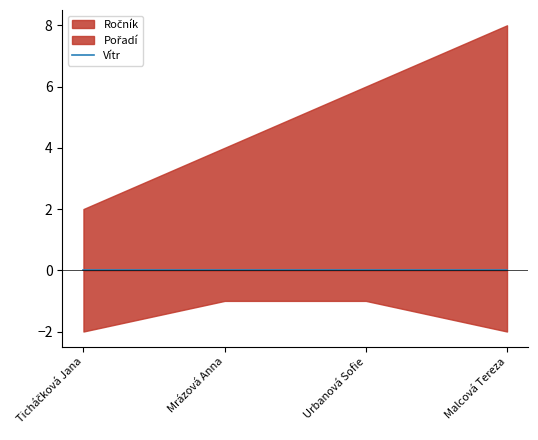

At Malcová Tereza, list the series in order from smallest to largest.

Vítr, Ročník, Pořadí